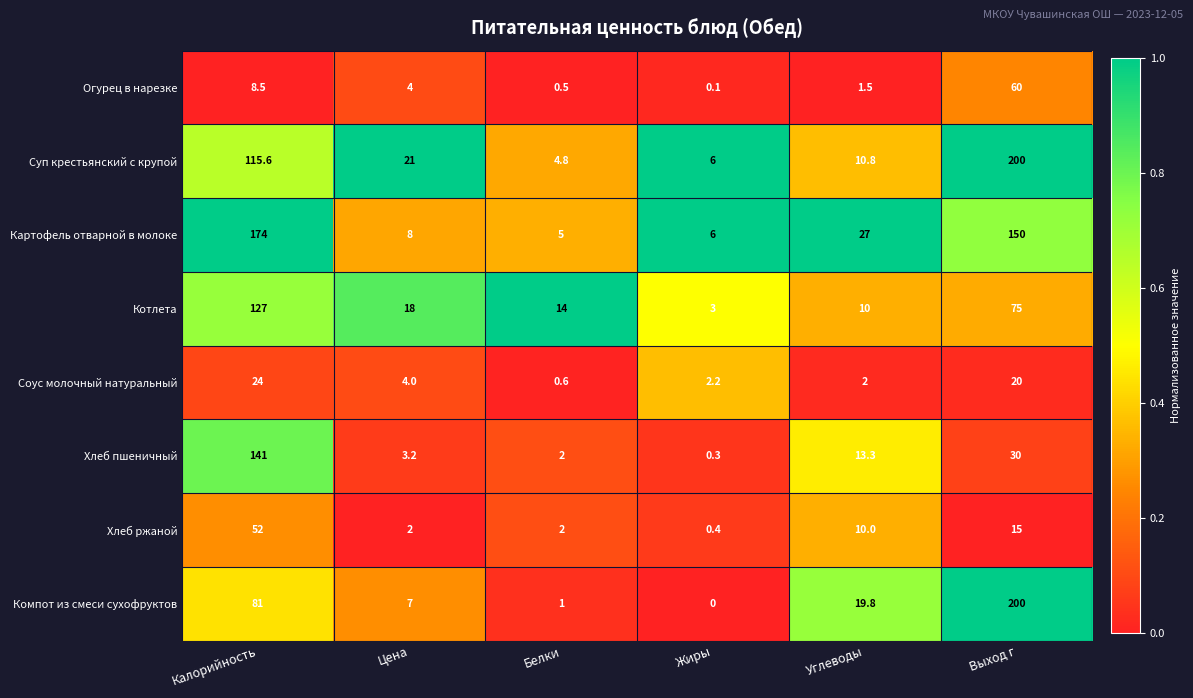

What is the lowest value of the Соус молочный натуральный series?

0.6